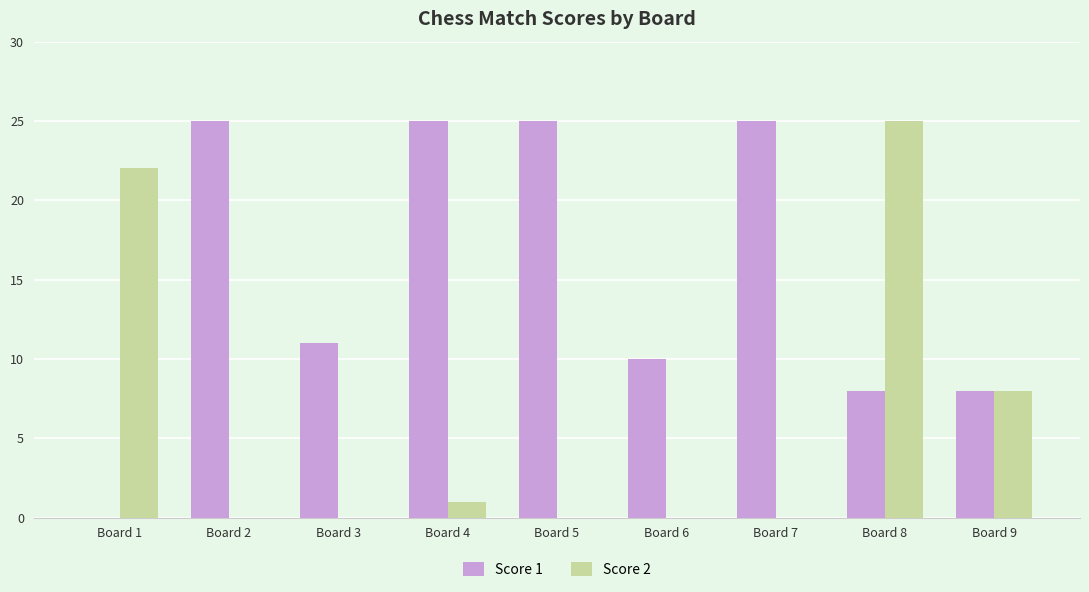

How many data points does each series have?

9